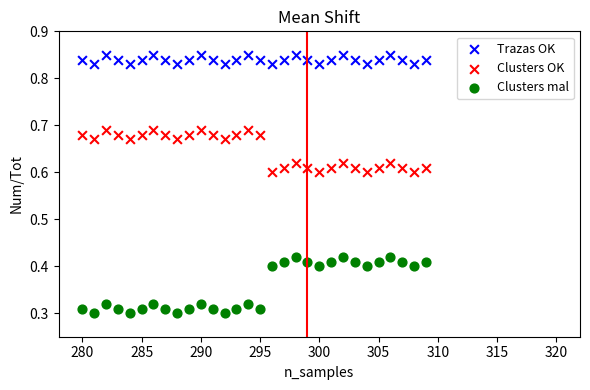

Across all data points, what is the range of X values (max minus min)?

29.0